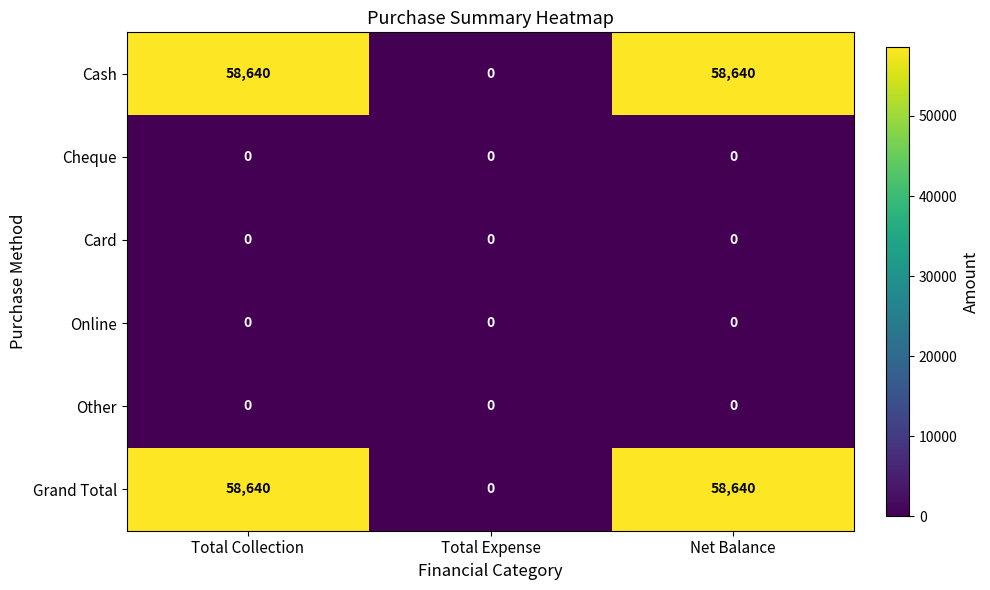

What is the sum of the Grand Total values at Total Collection and Net Balance?

117280